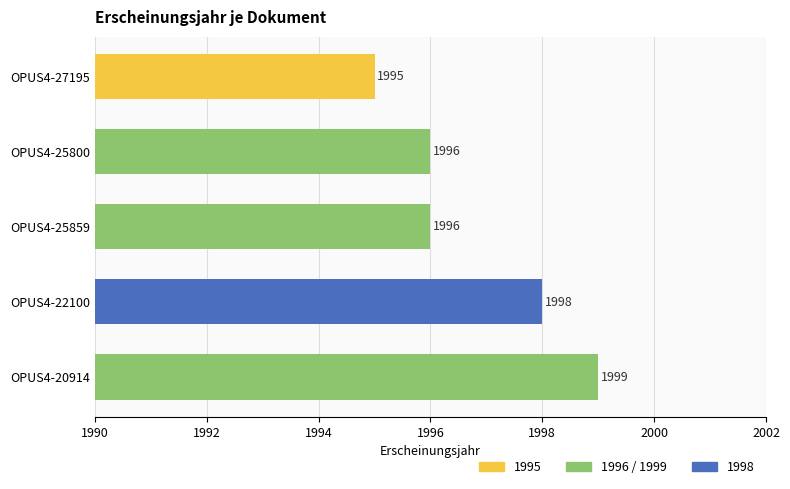

What is the smallest value displayed?

1995